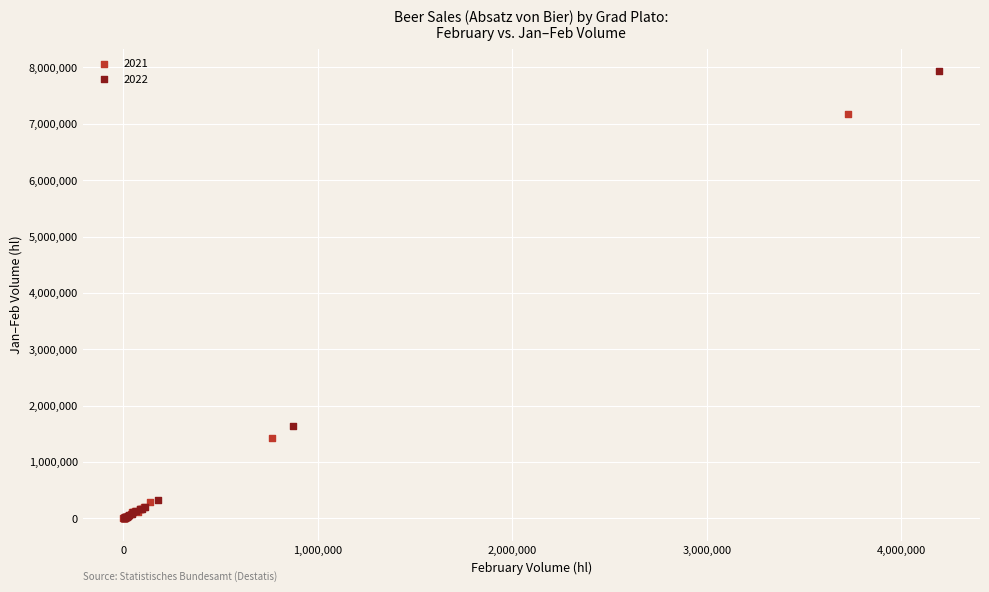

What are all the series names shown in the legend?

2021, 2022